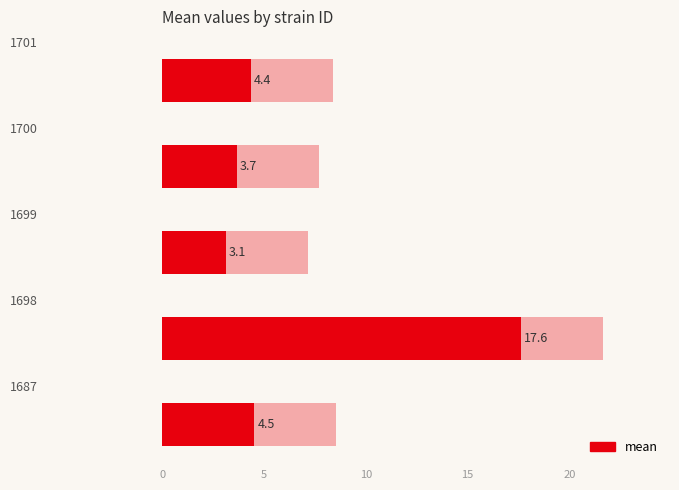

Does the chart contain any negative values?

No